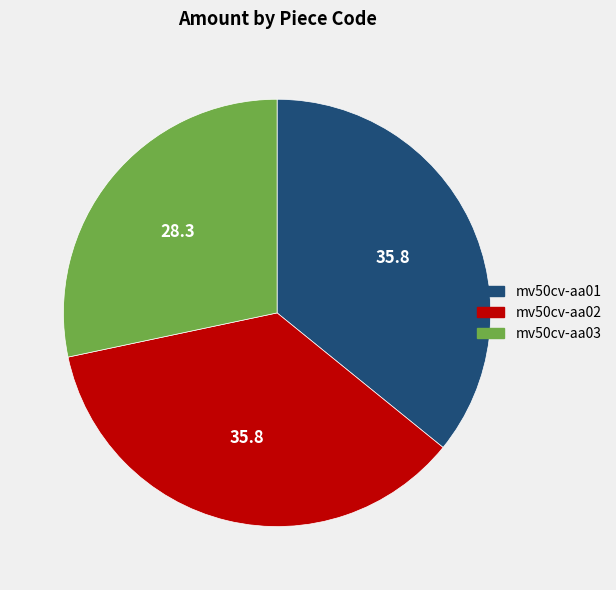

Does any single category account for the majority?

No